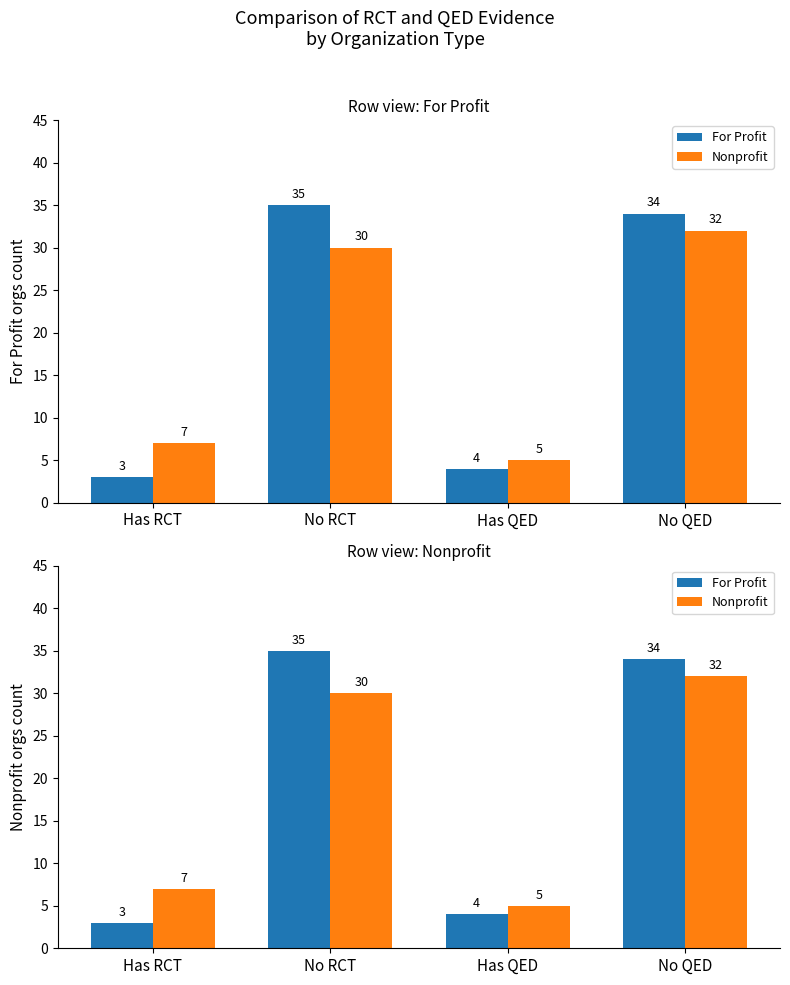

What is the value of the Nonprofit bar at the 4th from the left?

32